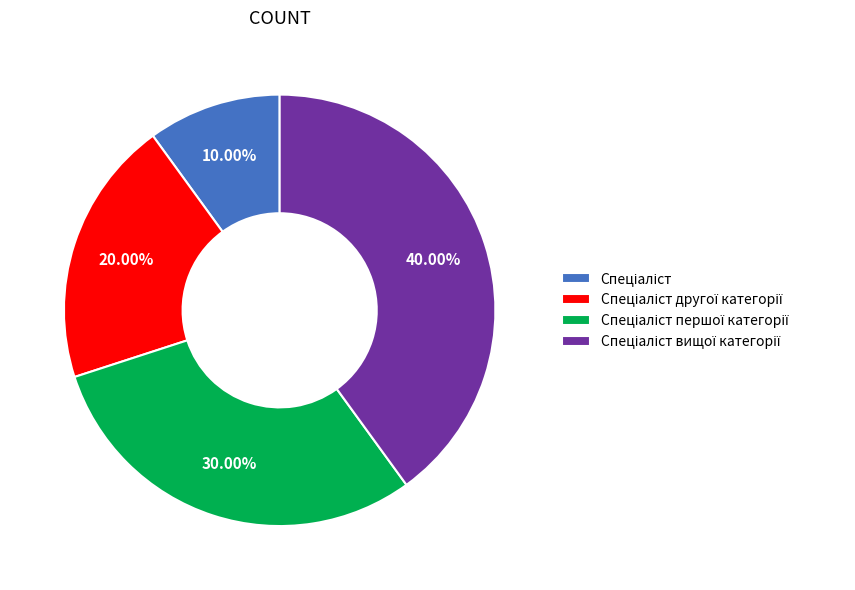

Does any single category account for the majority?

No